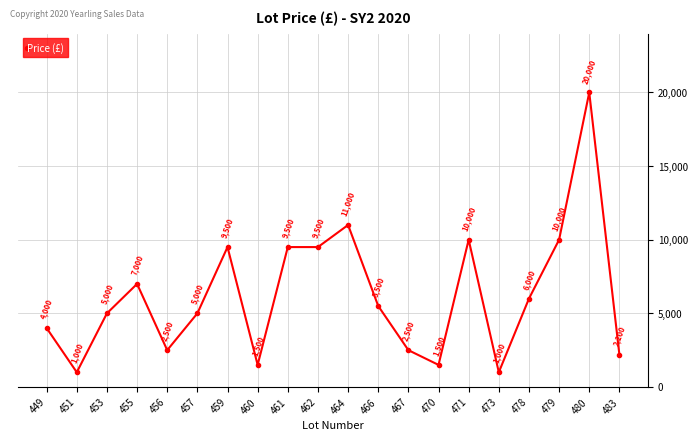

What is the minimum value shown in the chart?

1000